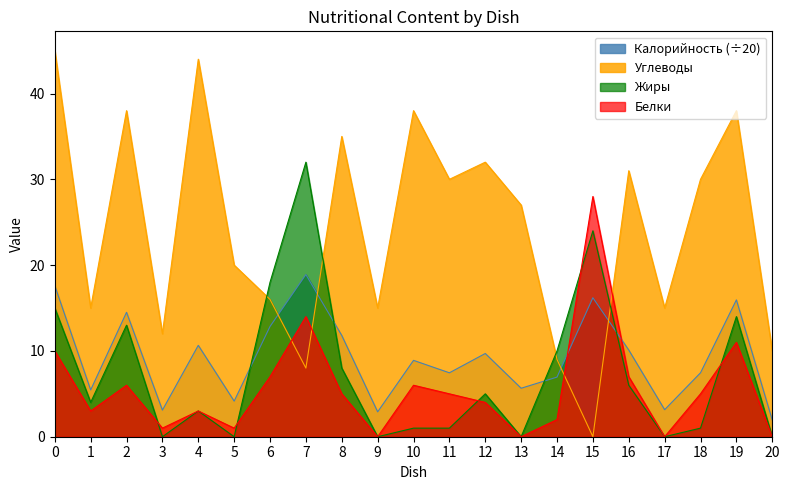

Count the number of categories in the chart.

21